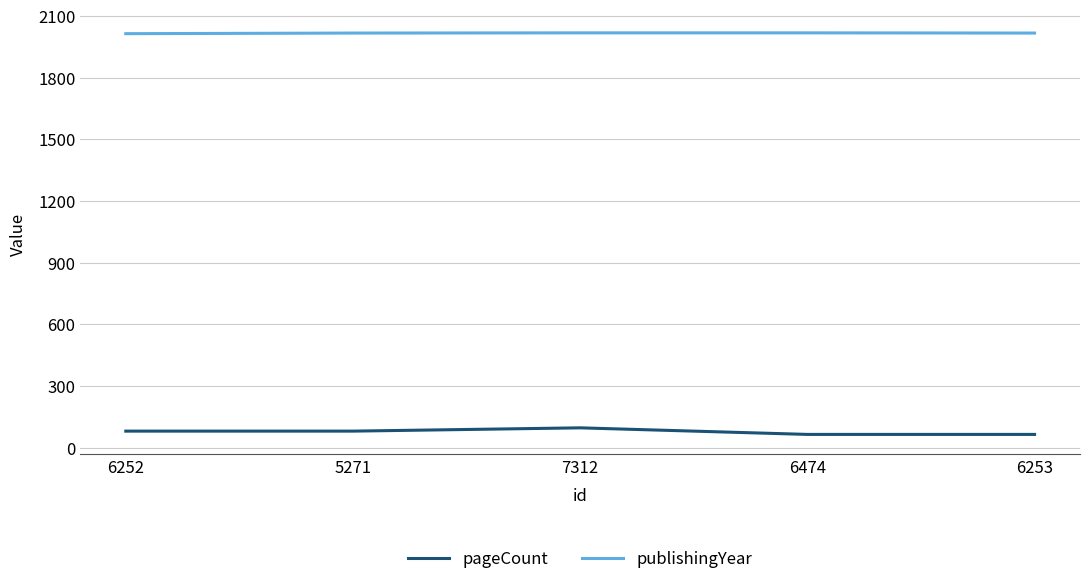

What position from the left is 6474?

4